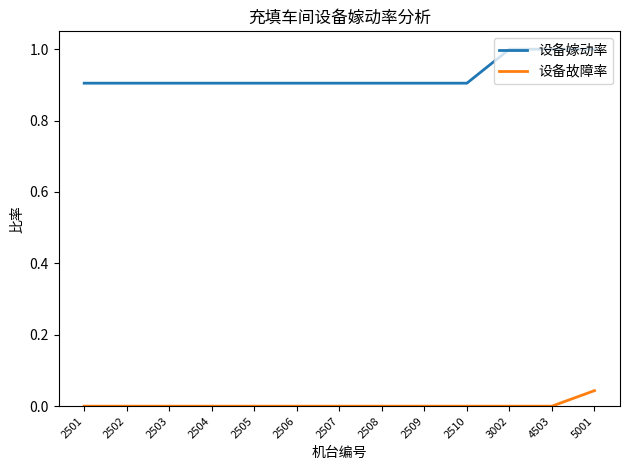

The value of 设备嫁动率 at 2509 is 0.2. True or false?

False